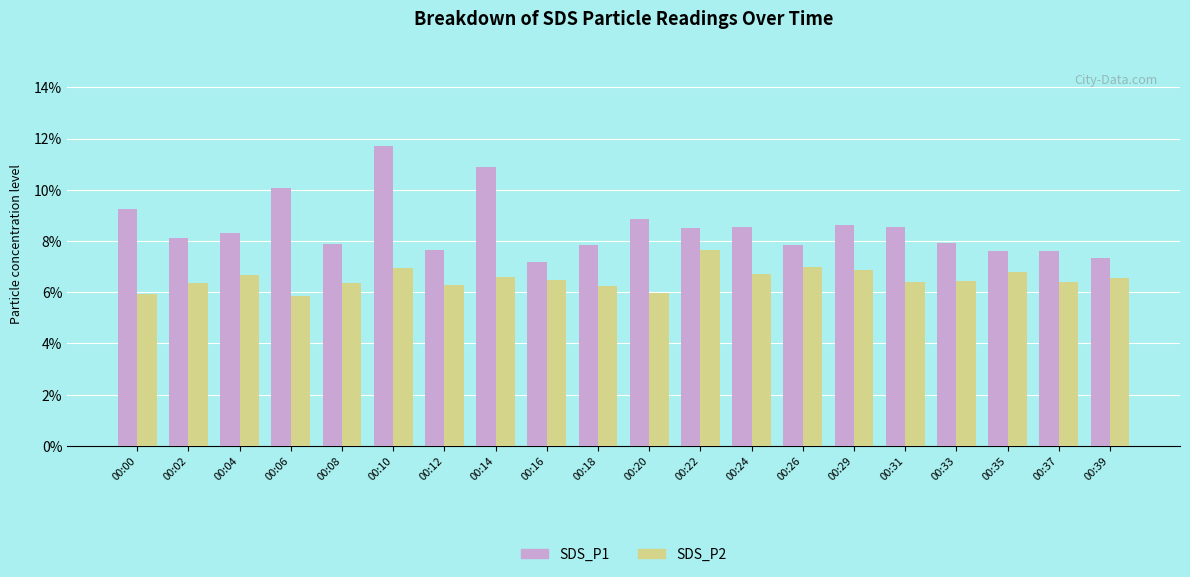

At 00:39, list the series in order from smallest to largest.

SDS_P2, SDS_P1